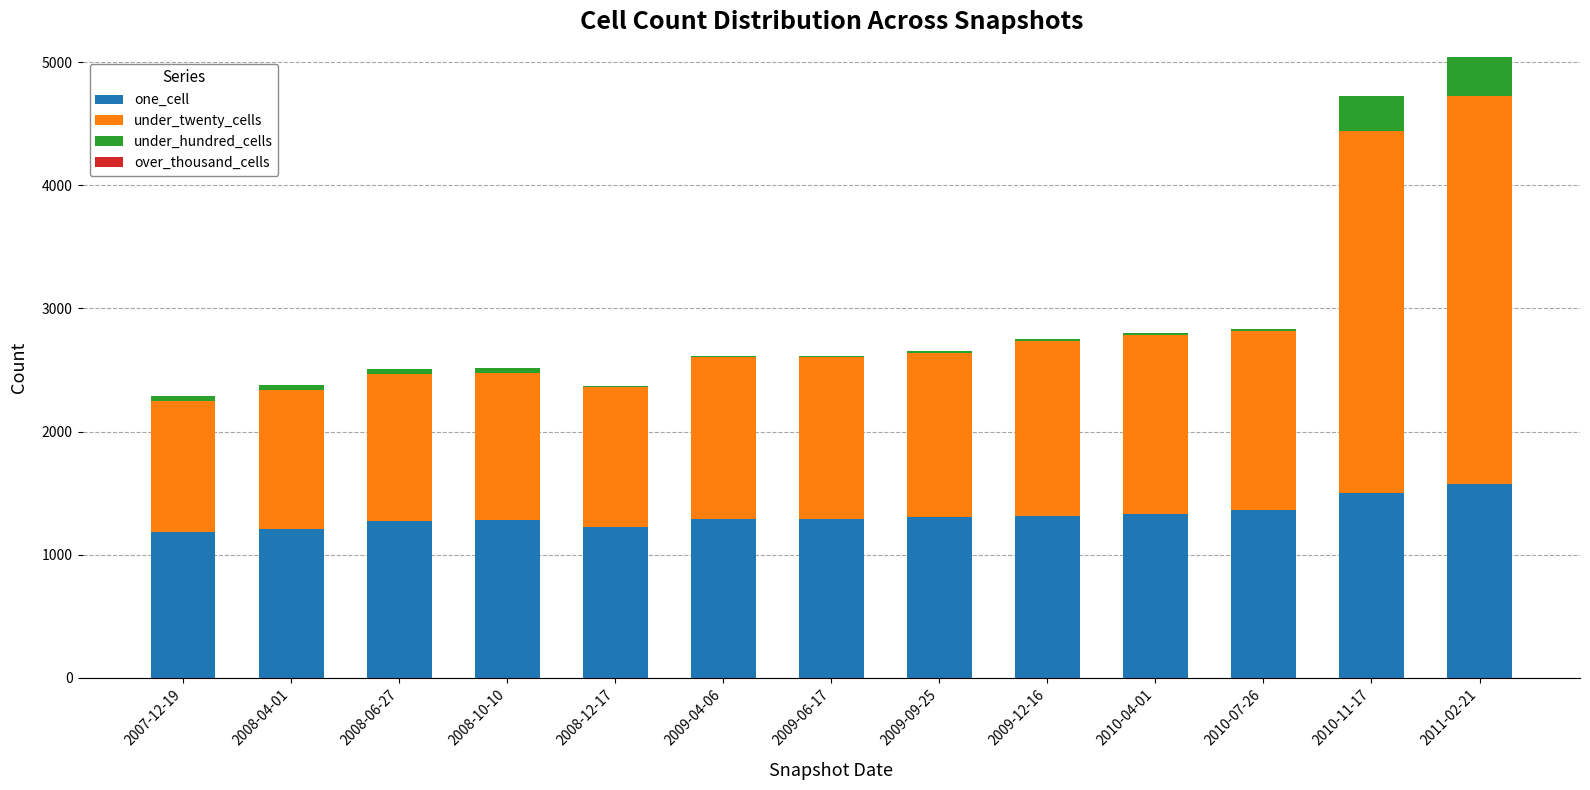

Does the chart contain stacked bars?

Yes